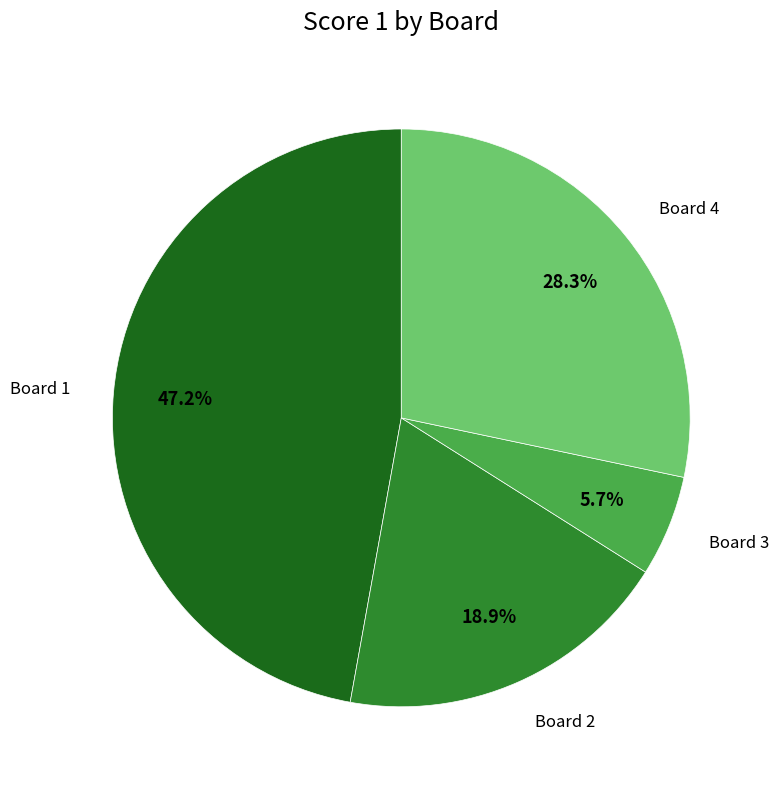

Is there any slice that represents more than half of the pie?

No